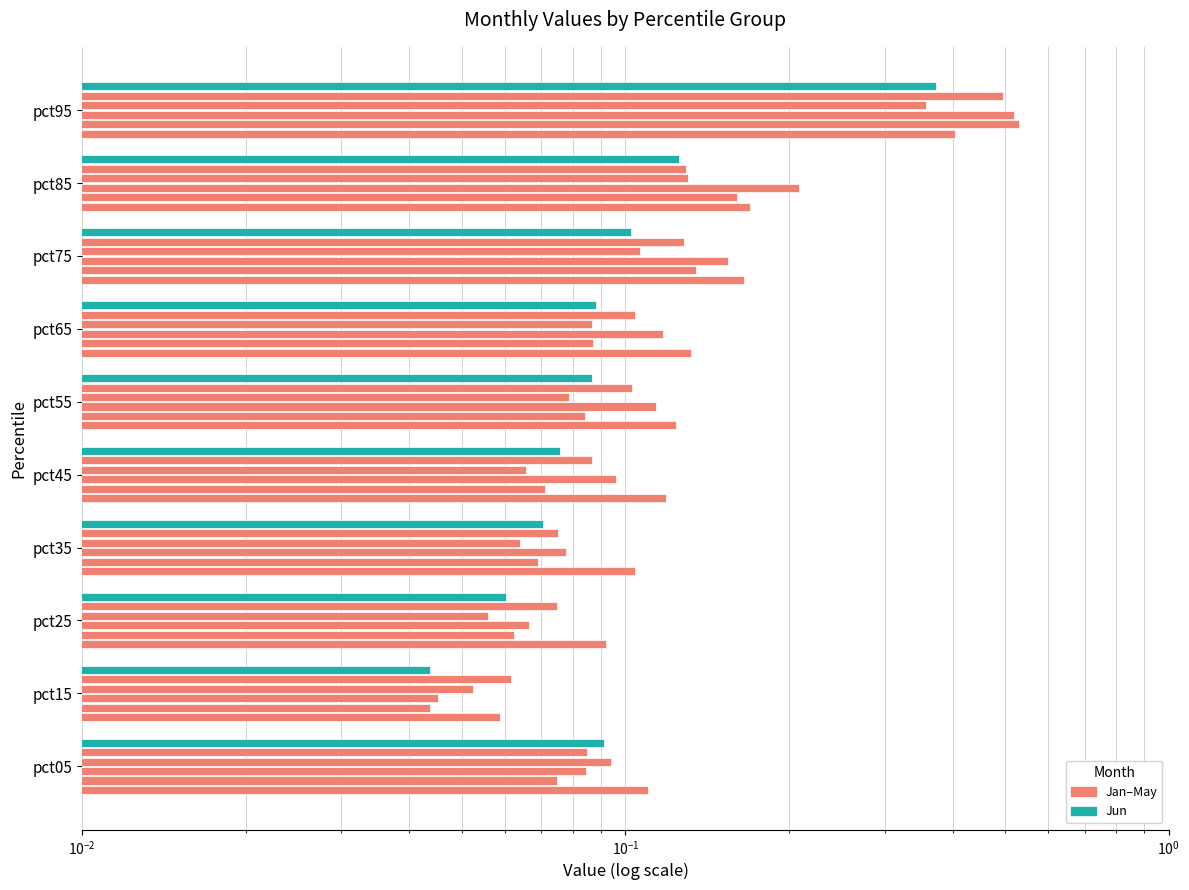

At pct65, list the series in order from smallest to largest.

Apr, Feb, Jun, May, Mar, Jan